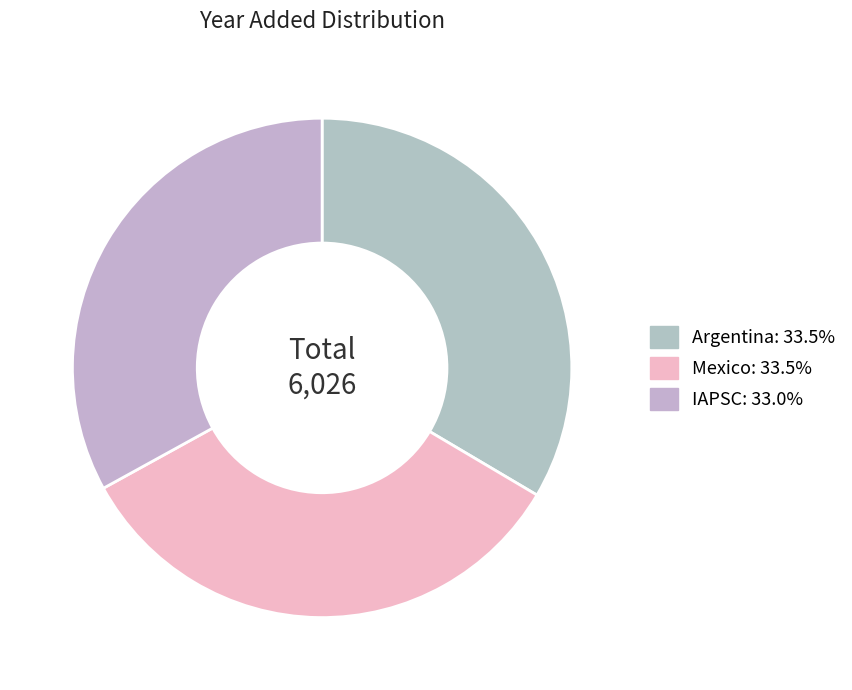

Between Mexico and Argentina, which is larger?

Argentina